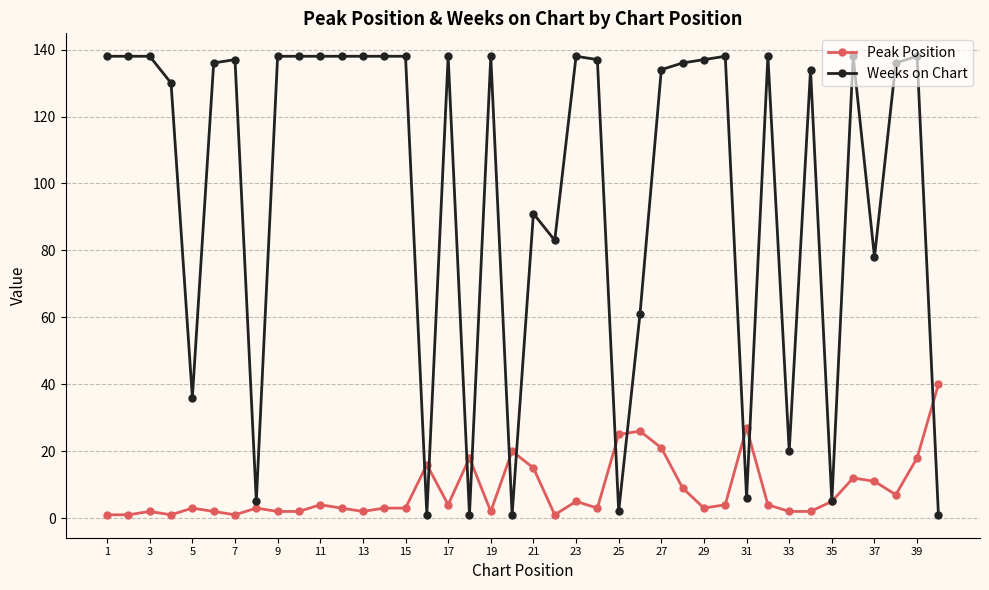

True or false: Peak Position has more than 2 points higher than both neighbors.

True